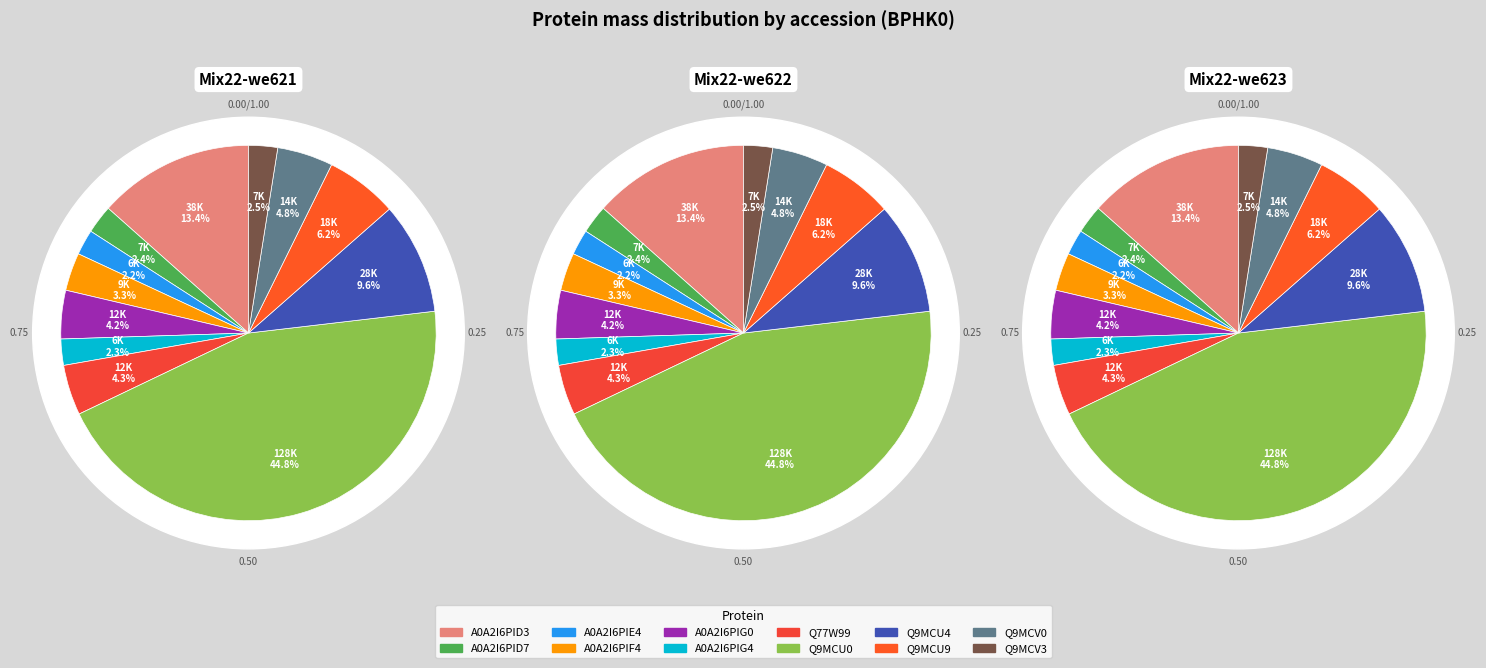

Which category has the biggest portion of the pie?

Q9MCU0